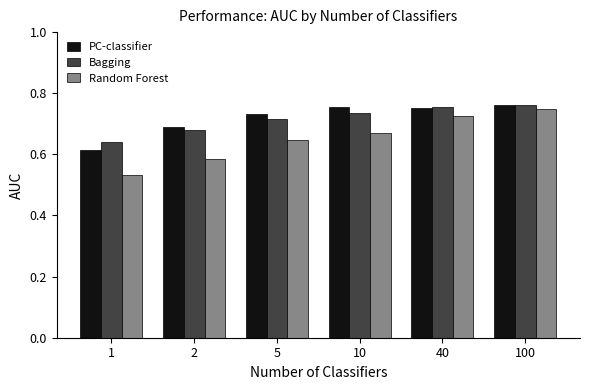

Which series has the largest range (max minus min)?

Random Forest